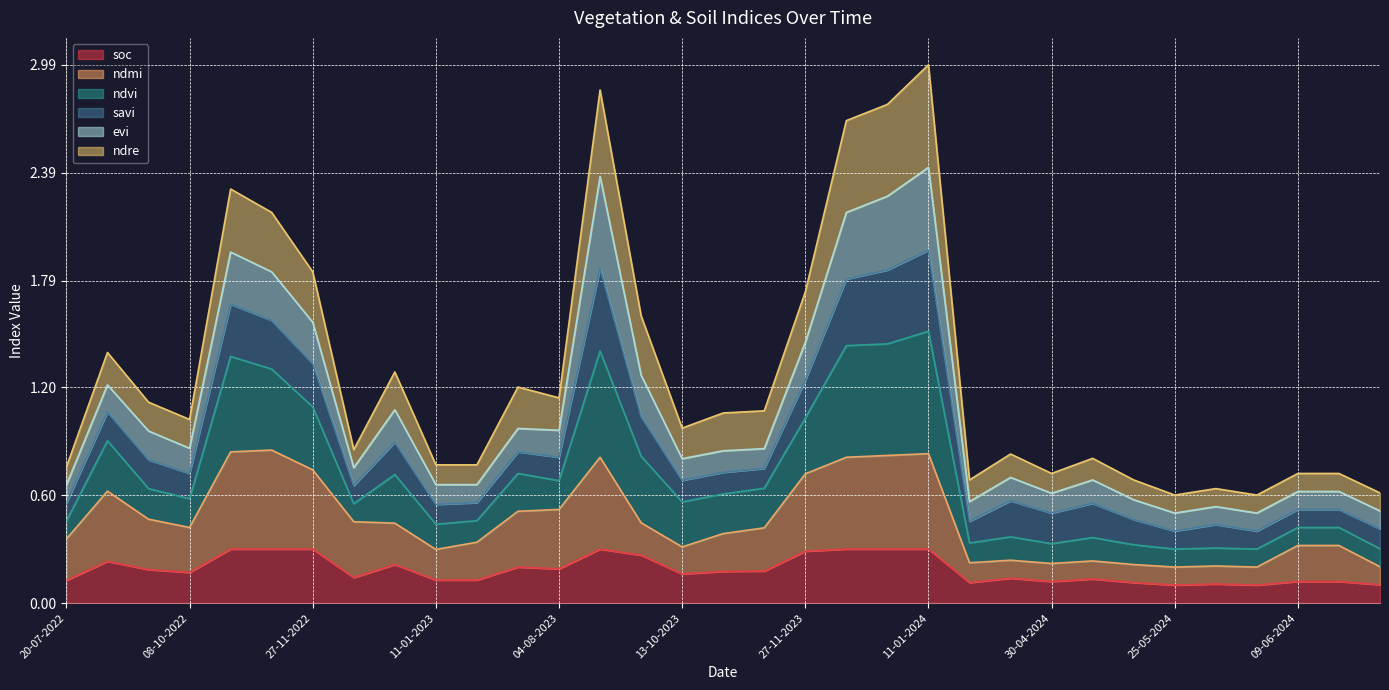

What is the sum of all soc values?

6.2